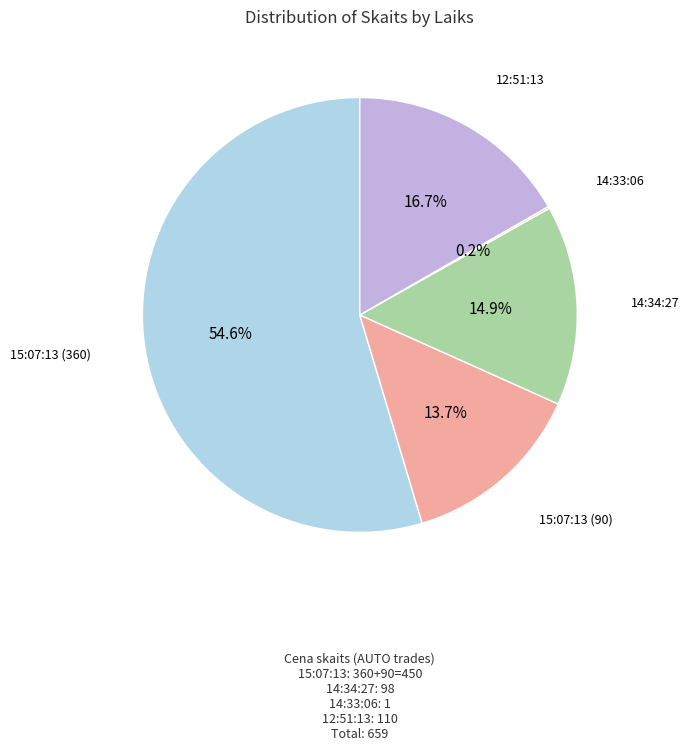

How many slices are in this pie chart?

5